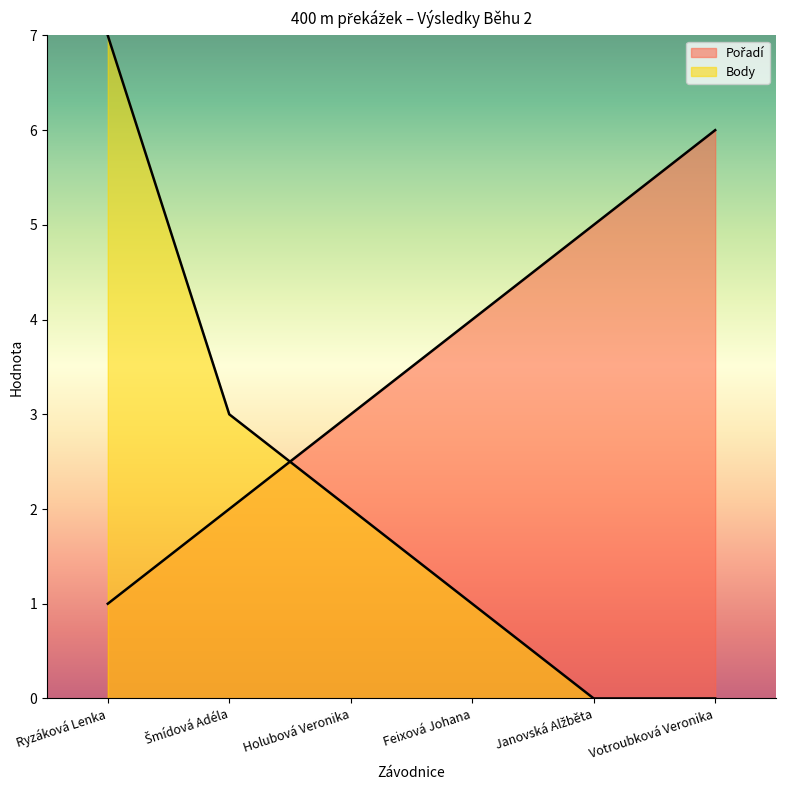

Reading left to right, list all the values displayed in this chart.

Pořadí: 1	2	3	4	5	6
Body: 7	3	2	1	0	0